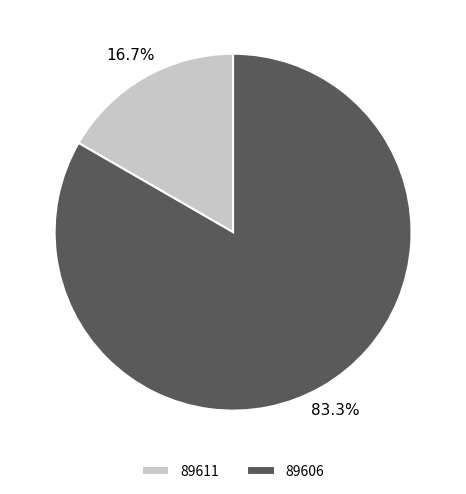

To the nearest percent, what portion does 89611 represent?

17%